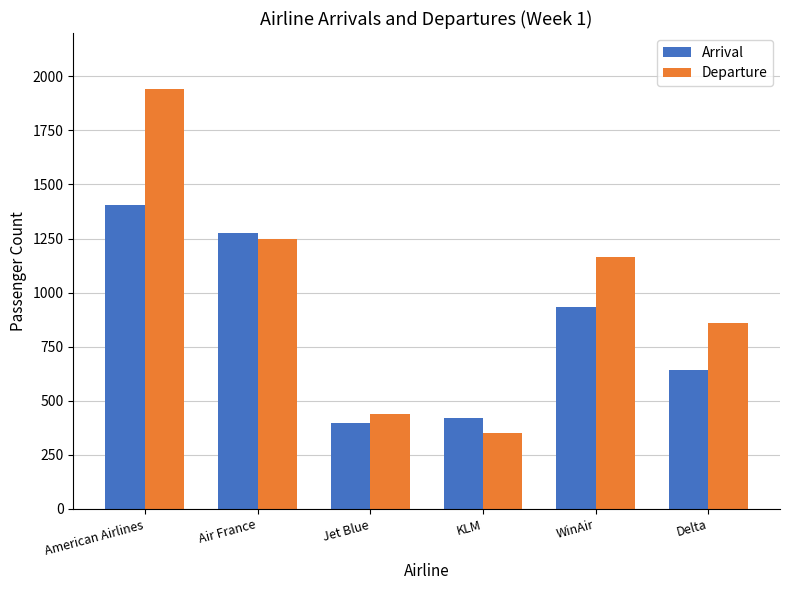

True or false: Departure has a value of 228 at Delta.

False